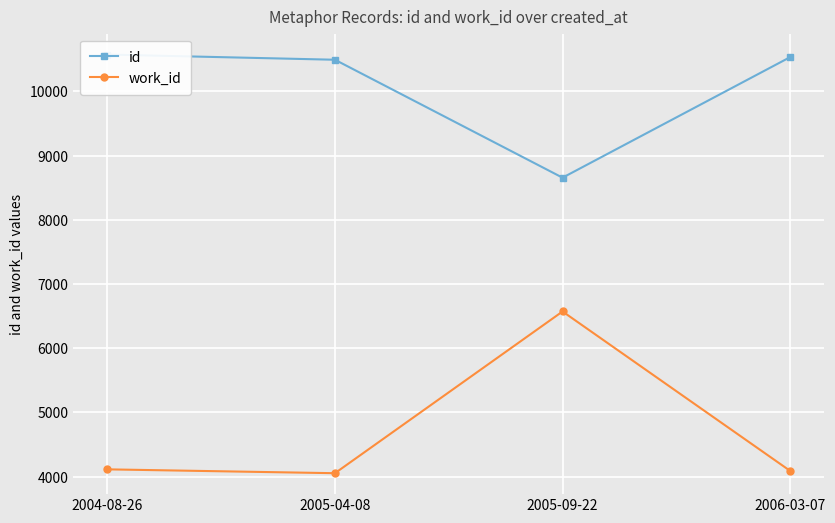

What is the difference between the highest and lowest values at 2006-03-07?

6445